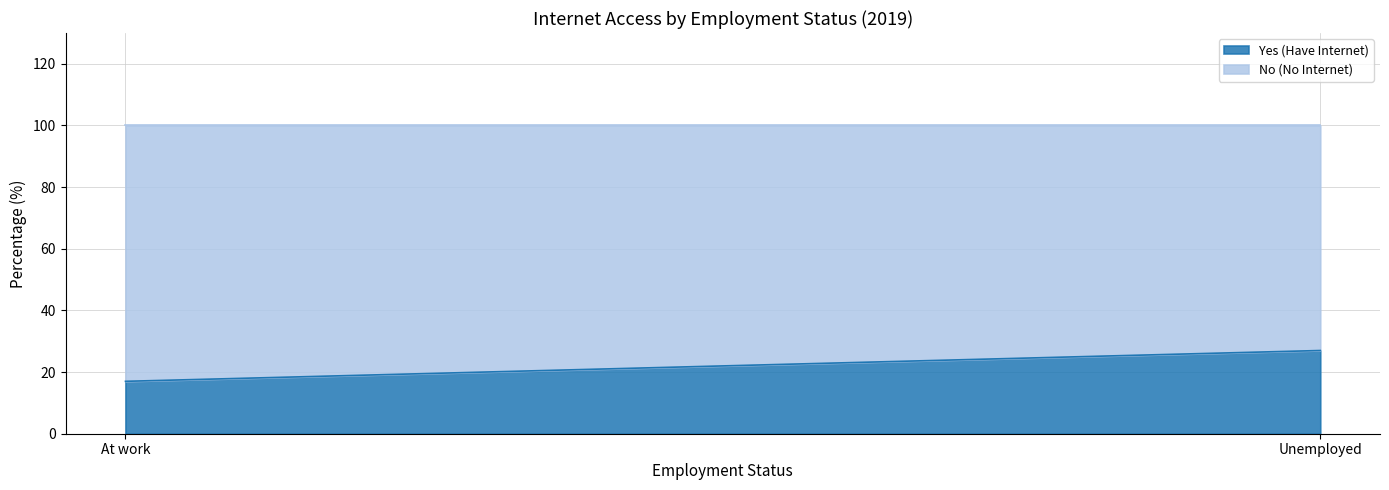

Which series has the widest spread of values?

Yes (Have Internet)